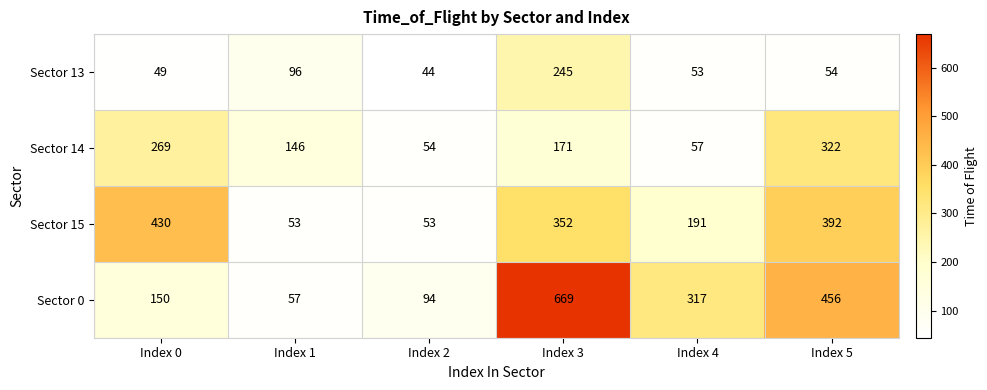

Between Index 0 and Index 4, which series saw the biggest shift?

Sector 15